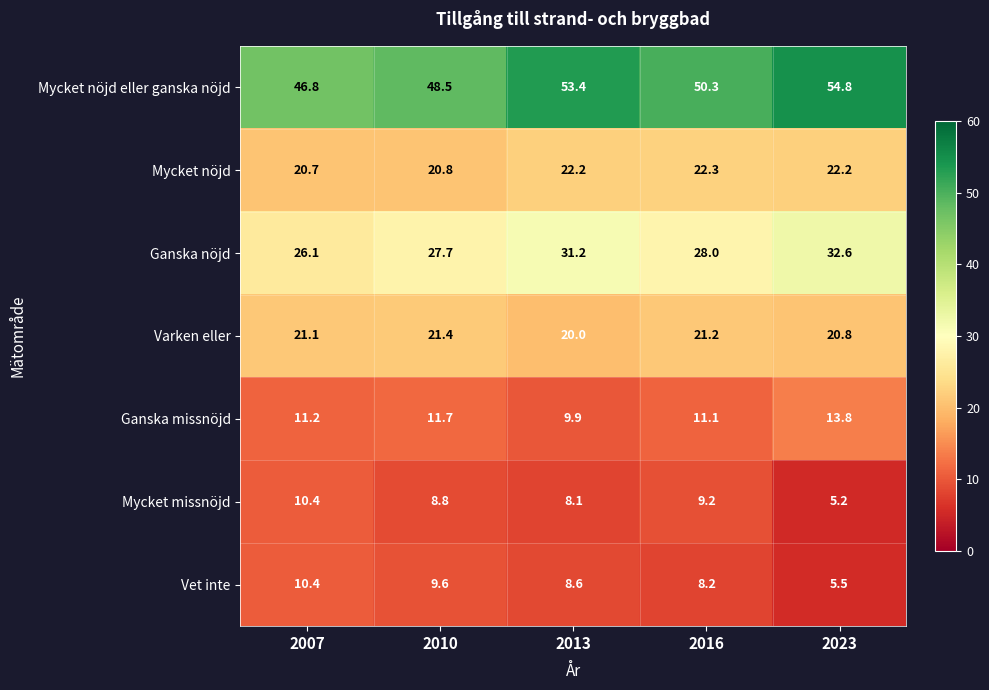

What is the average value of the Mycket nöjd series?

21.6